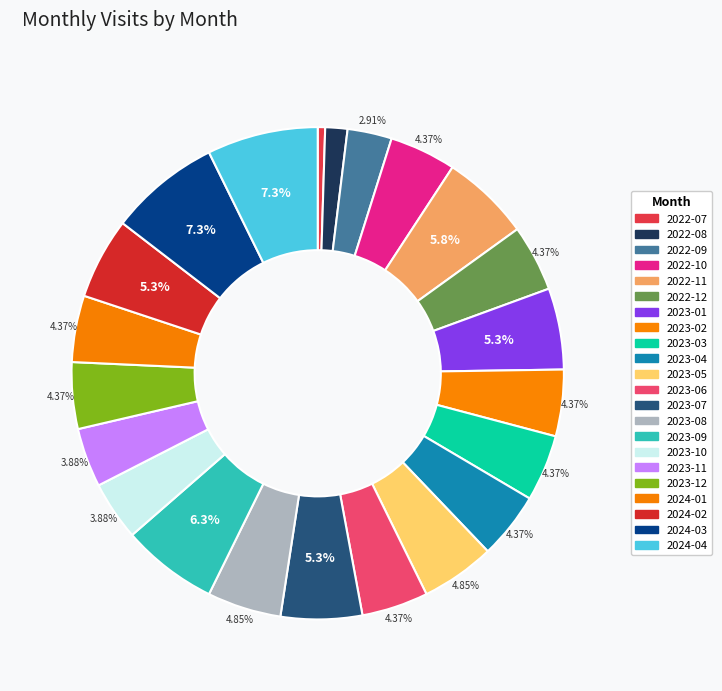

Which category has the smallest portion of the pie?

2022-07